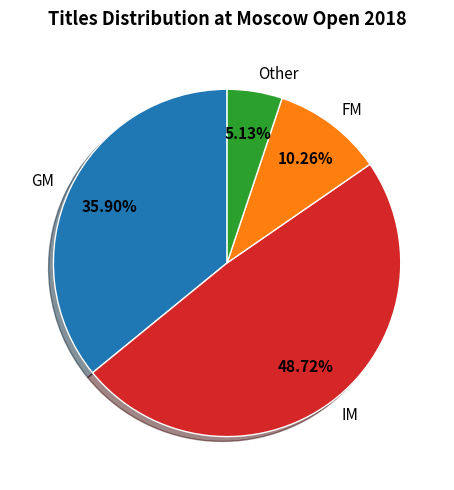

Is there any slice that represents more than half of the pie?

No